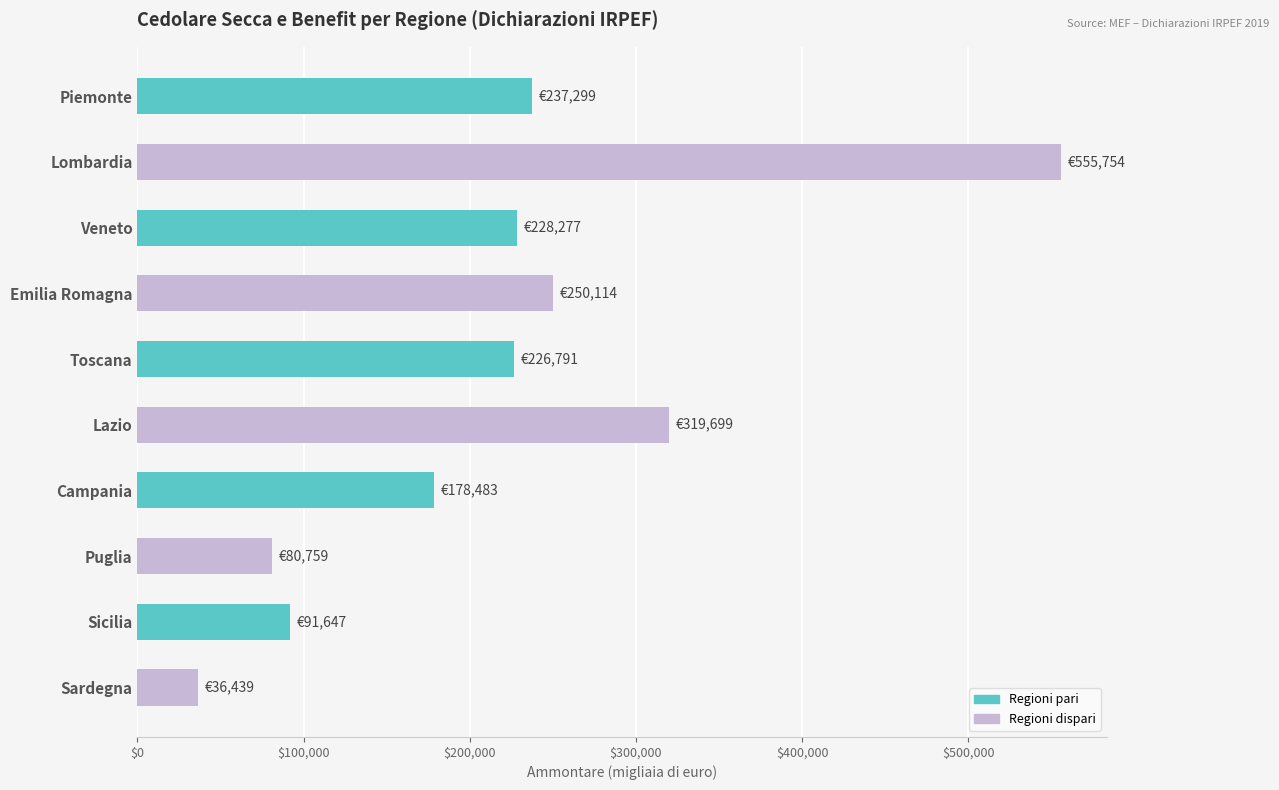

Read the value at Campania.

178483